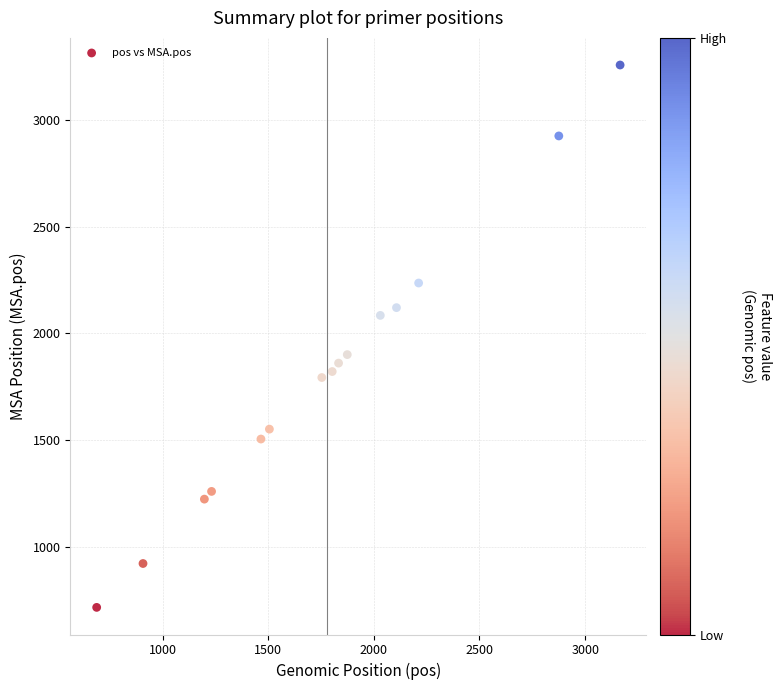

What is the range of X values (max minus min)?

2477.2